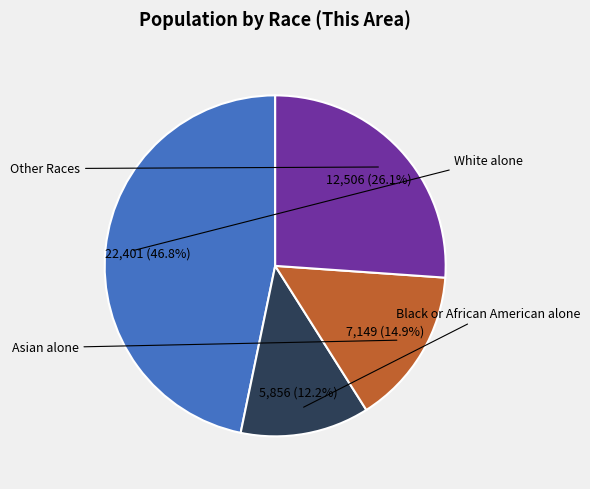

To the nearest percent, what is the difference between the largest and smallest slice percentages?

35%